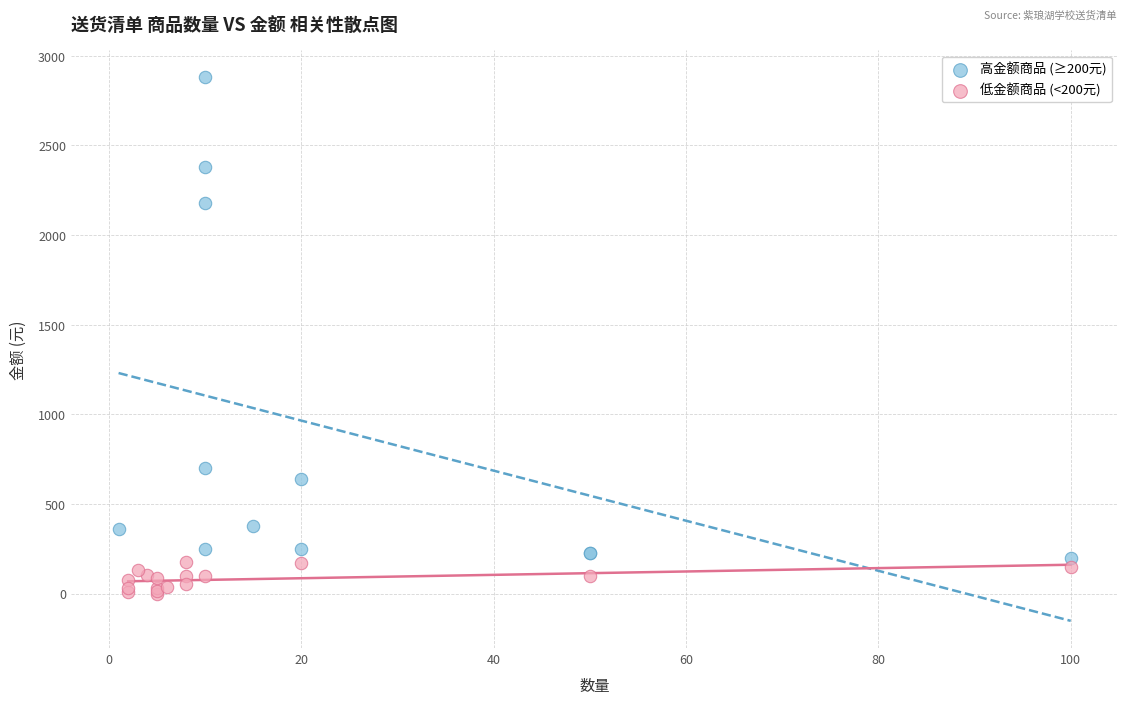

Which series has the largest Y range (max minus min)?

高金额商品 (≥200元)